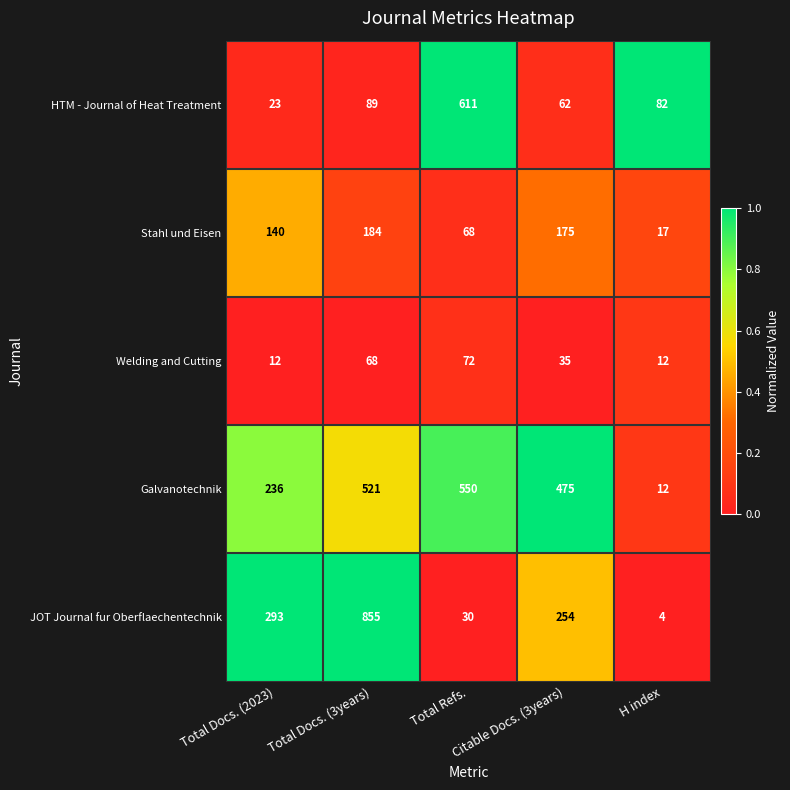

At which category does the chart reach its minimum across all series?

H index